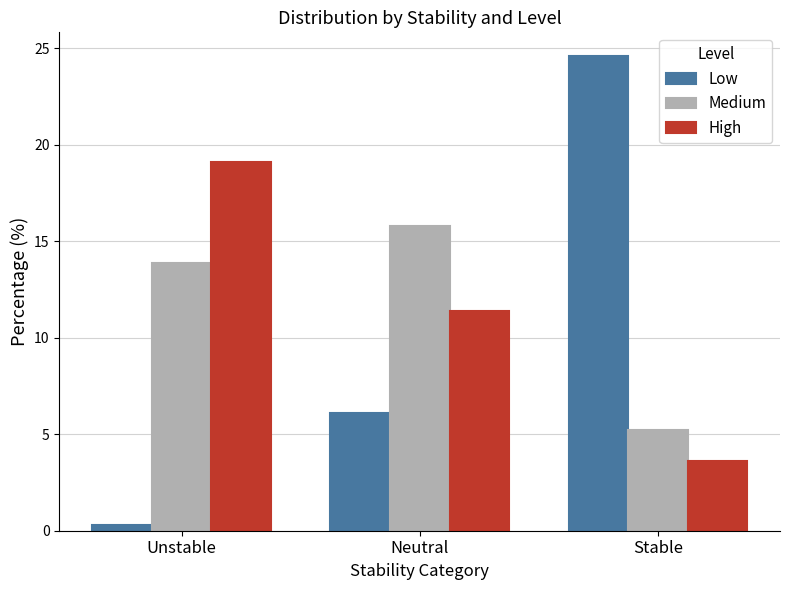

The Low series shows 16.9 at Stable. True or false?

False